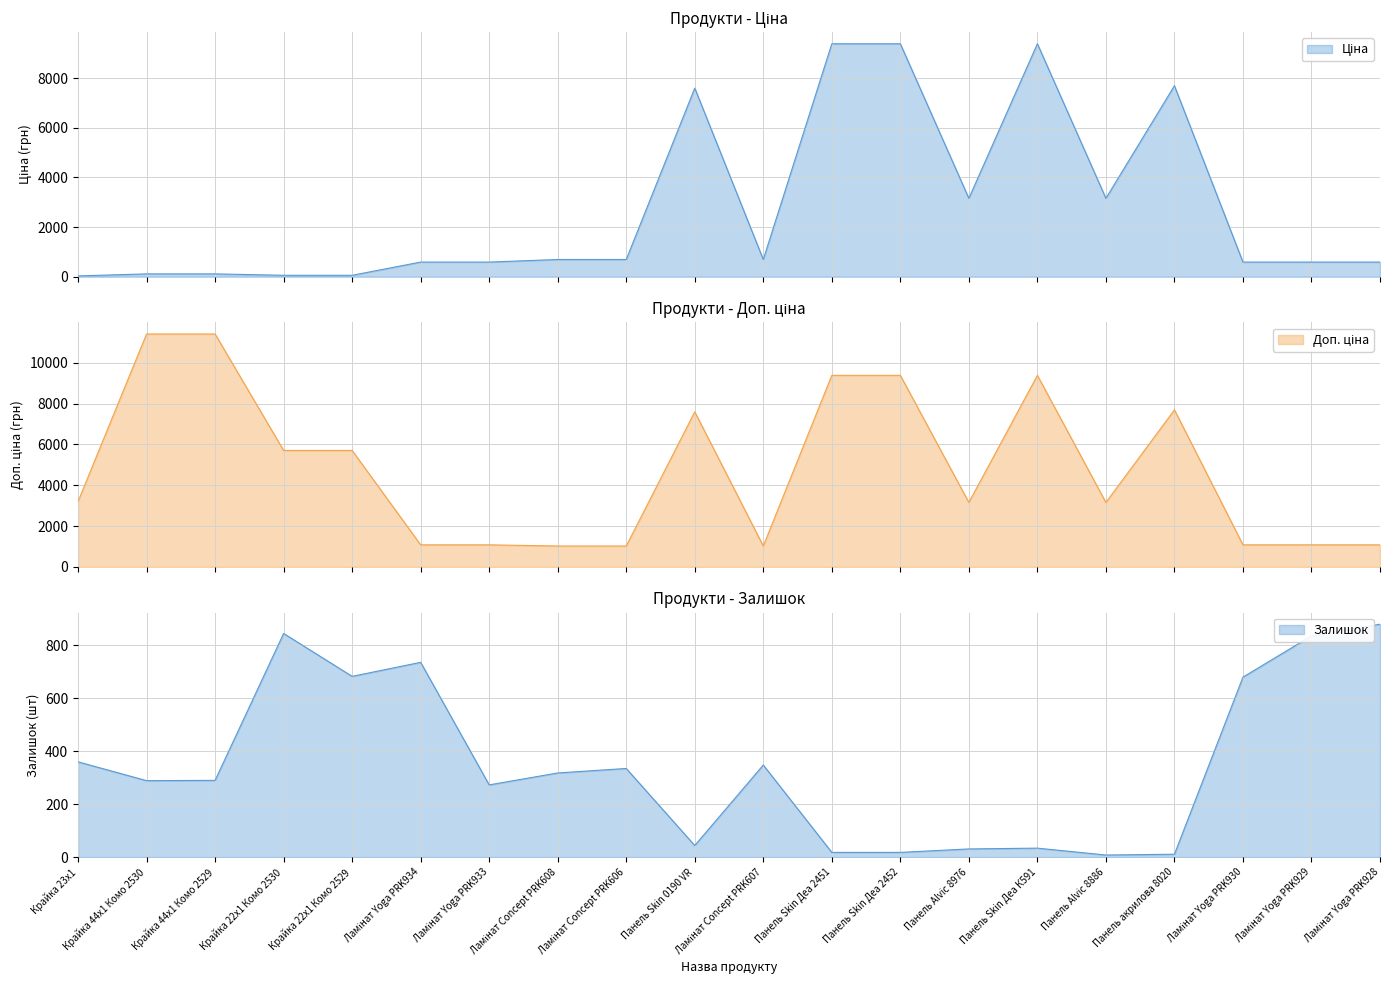

Between Ламінат Yoga PRK933 and Ламінат Yoga PRK934, which is larger?

Ламінат Yoga PRK933